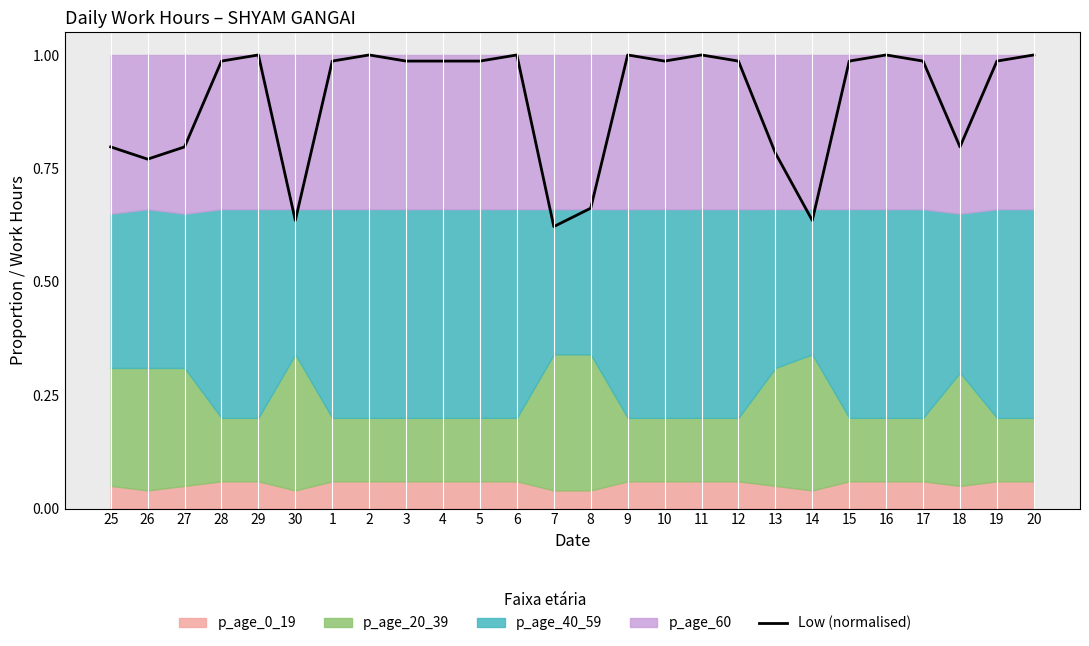

What is the label of the 20th point from the right?

1